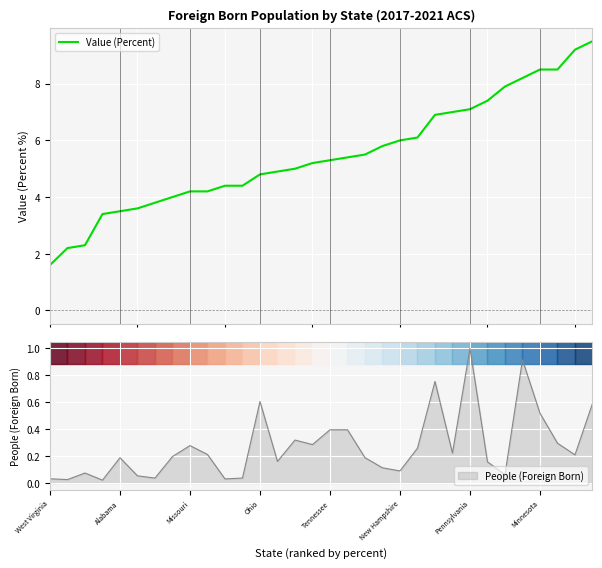

What is the difference between the maximum and second lowest values?

7.3